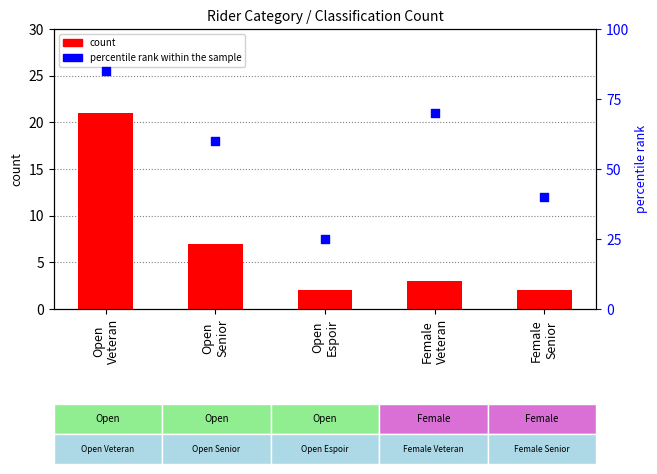

Which series contains the lowest Y value?

count